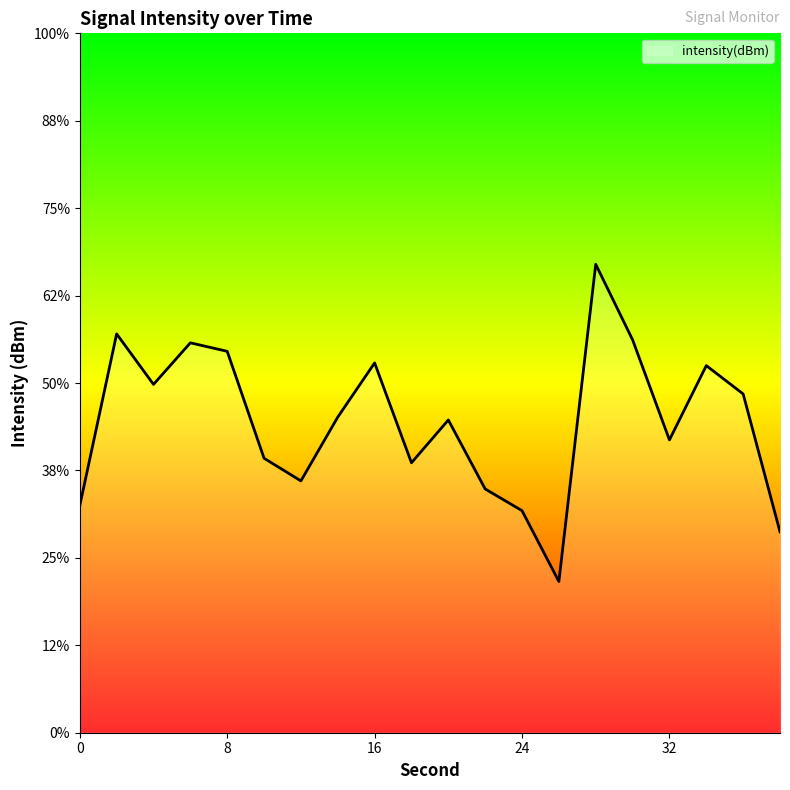

How many lines are shown in the chart?

1